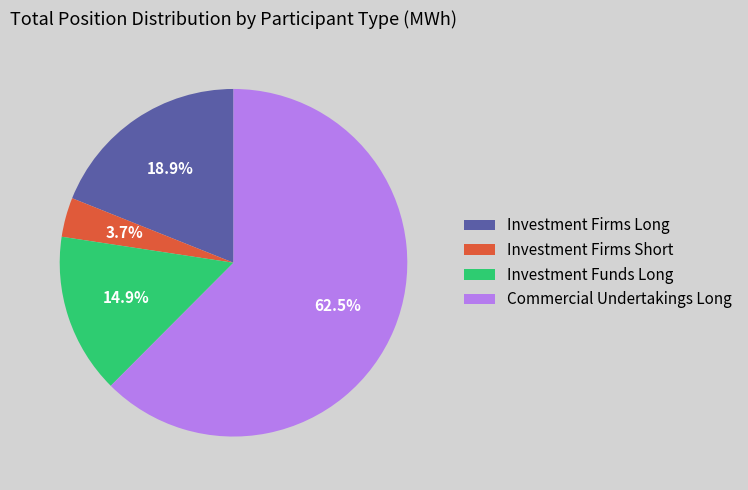

Count the number of slices in the pie.

4